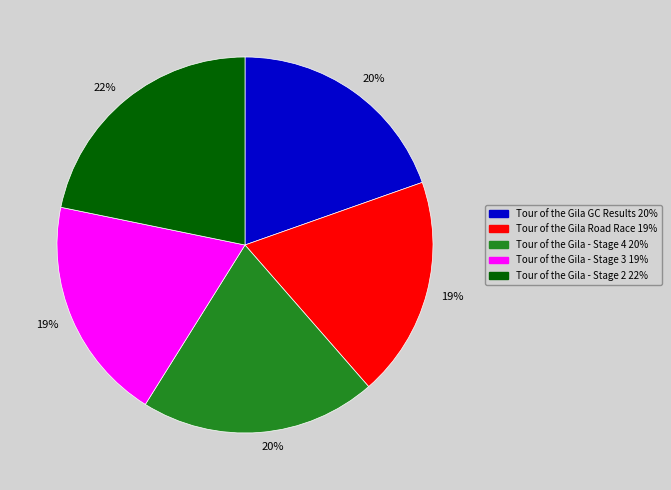

To the nearest percent, what is the difference between the largest and smallest slice percentages?

3%